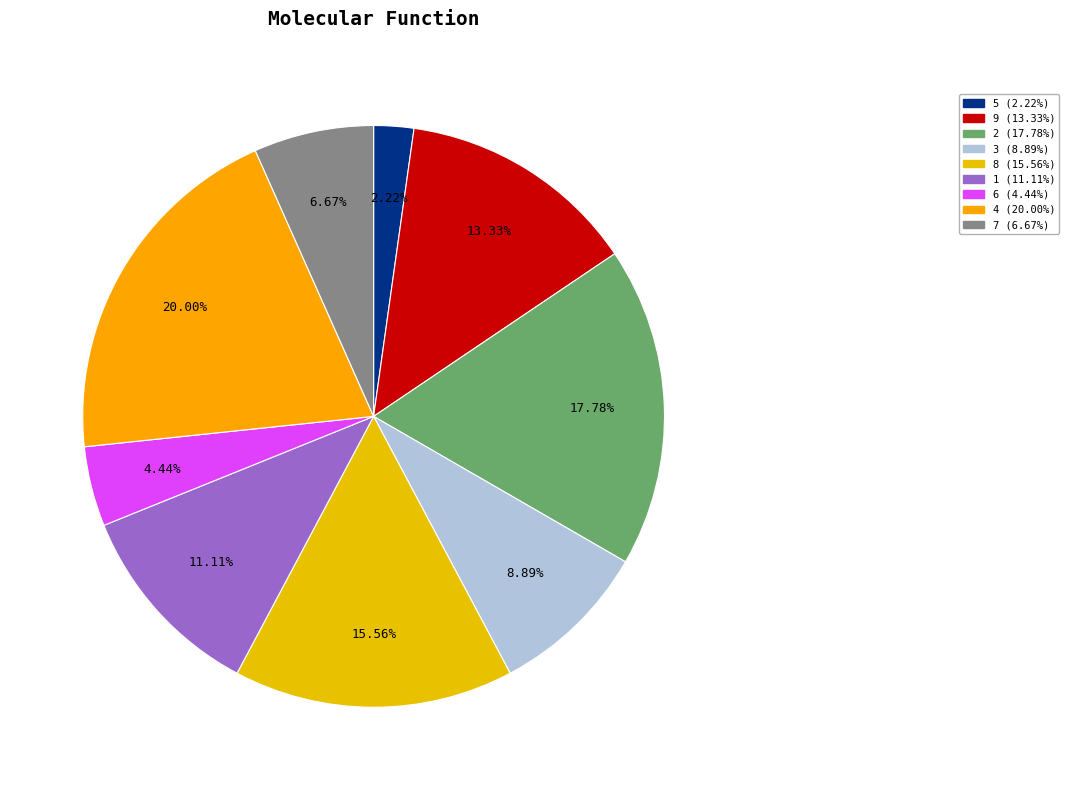

How many slices are in this pie chart?

9